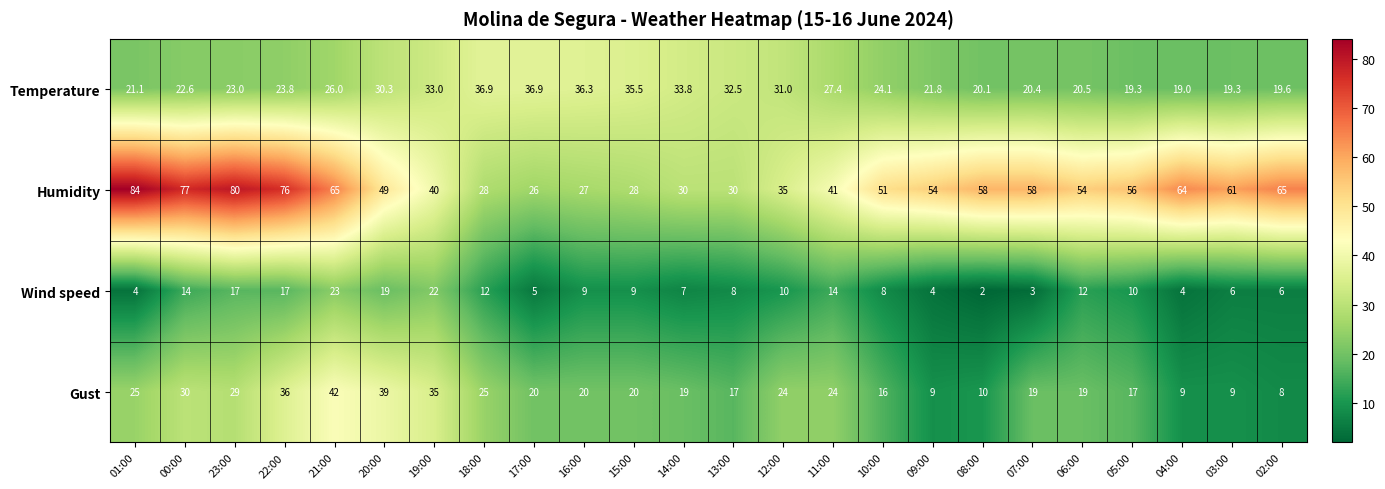

Where is Temperature nearest to the value 27?

11:00